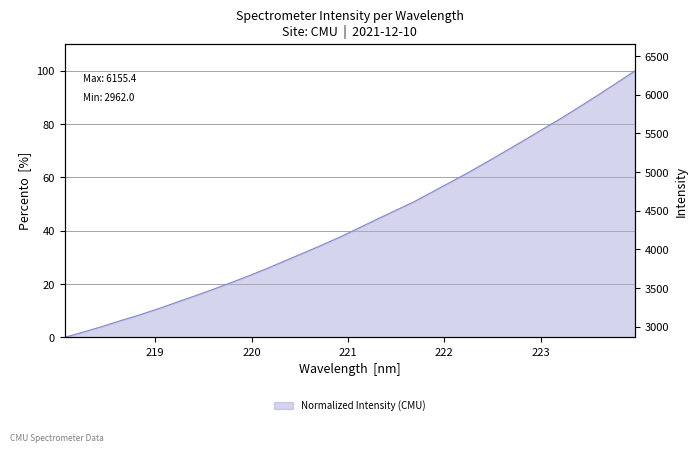

Reading left to right, list all the values displayed in this chart.

2962.0	3024.6	3089.6	3159.2	3226.0	3298.6	3376.2	3453.4	3532.5	3614.6	3698.8	3788.1	3882.7	3975.2	4070.4	4168.6	4274.6	4380.6	4484.9	4588.9	4707.2	4825.8	4944.9	5070.3	5198.5	5327.3	5458.6	5588.7	5726.7	5866.6	6009.8	6155.4